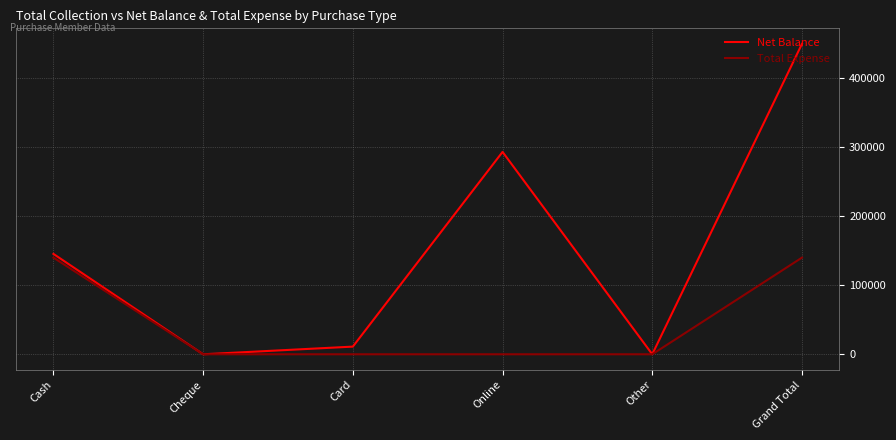

What is the sum of the Net Balance values at Other and Cash?

145189